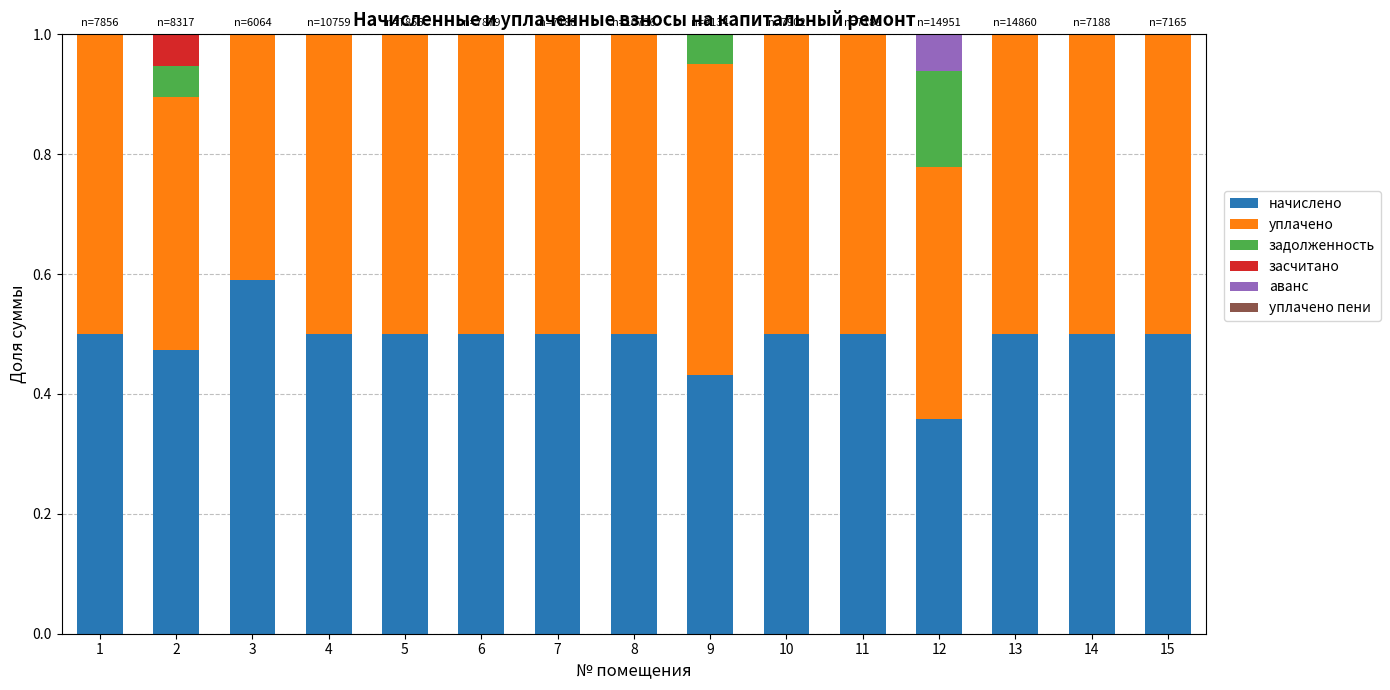

At which label does начислено reach its peak?

3